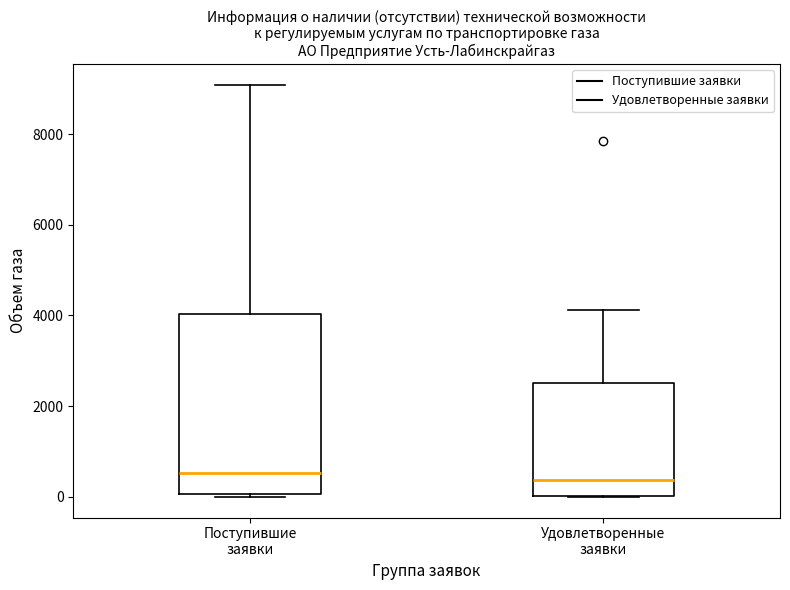

Where does the median line of the box for Удовлетворенные заявки sit on the y-axis? The values are not printed on the chart, so give them approximately, as read against the axis.

400